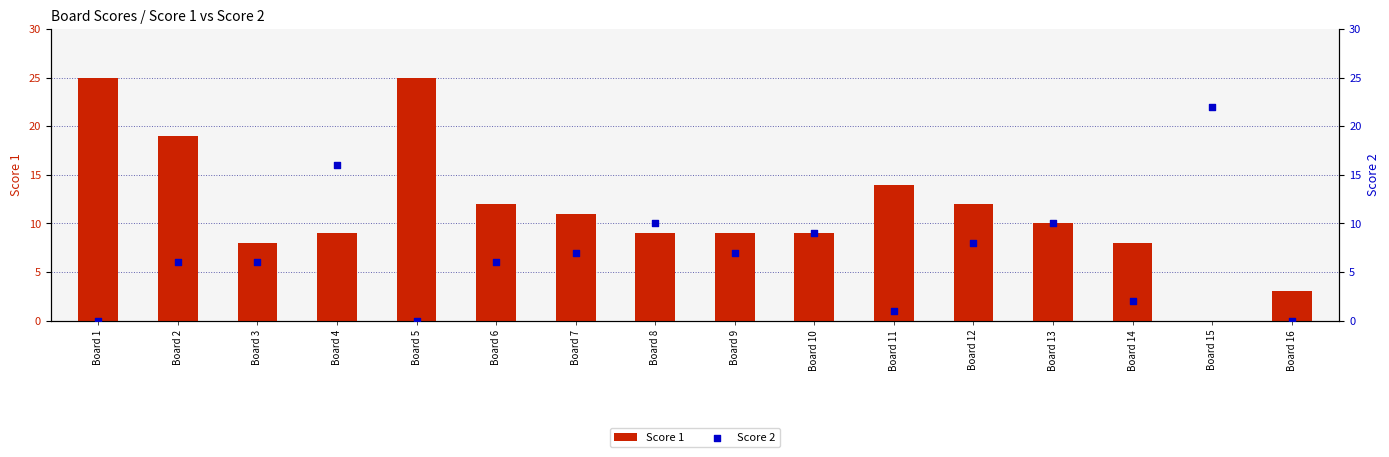

Which series has the largest Y range (max minus min)?

Score 1